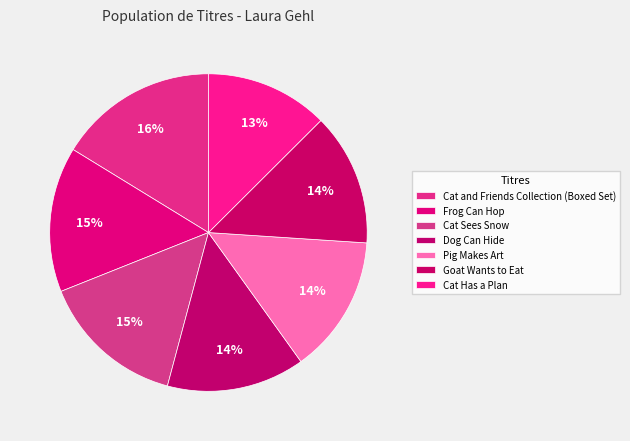

Is Cat Has a Plan the majority of the pie?

No